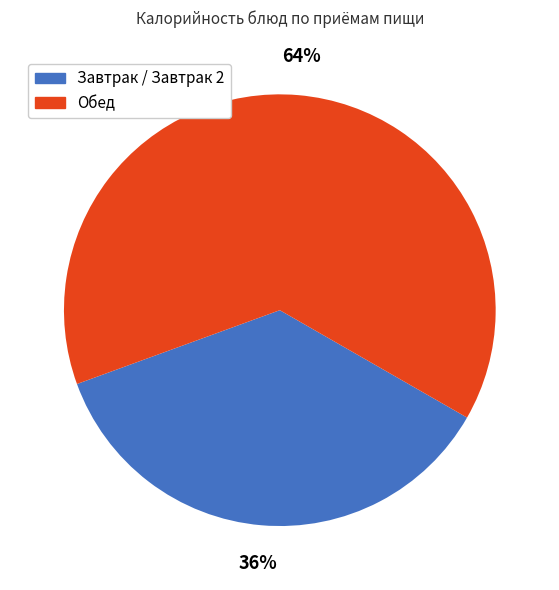

To the nearest percent, what is the difference between the largest and smallest slice percentages?

28%